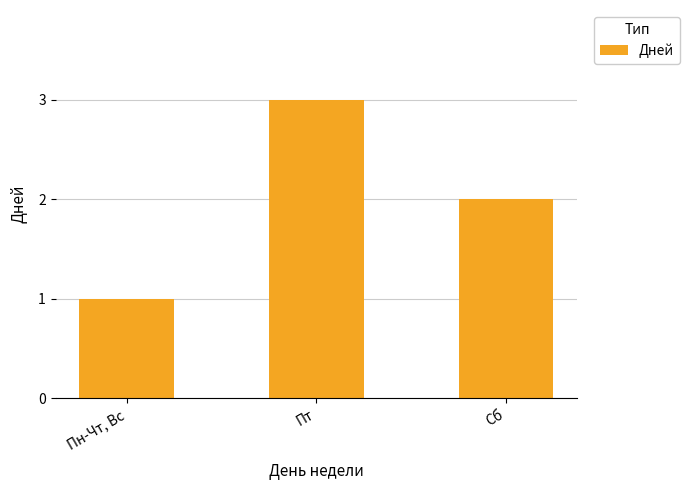

What is the ratio of the value at Сб to the value at Пт?

0.7